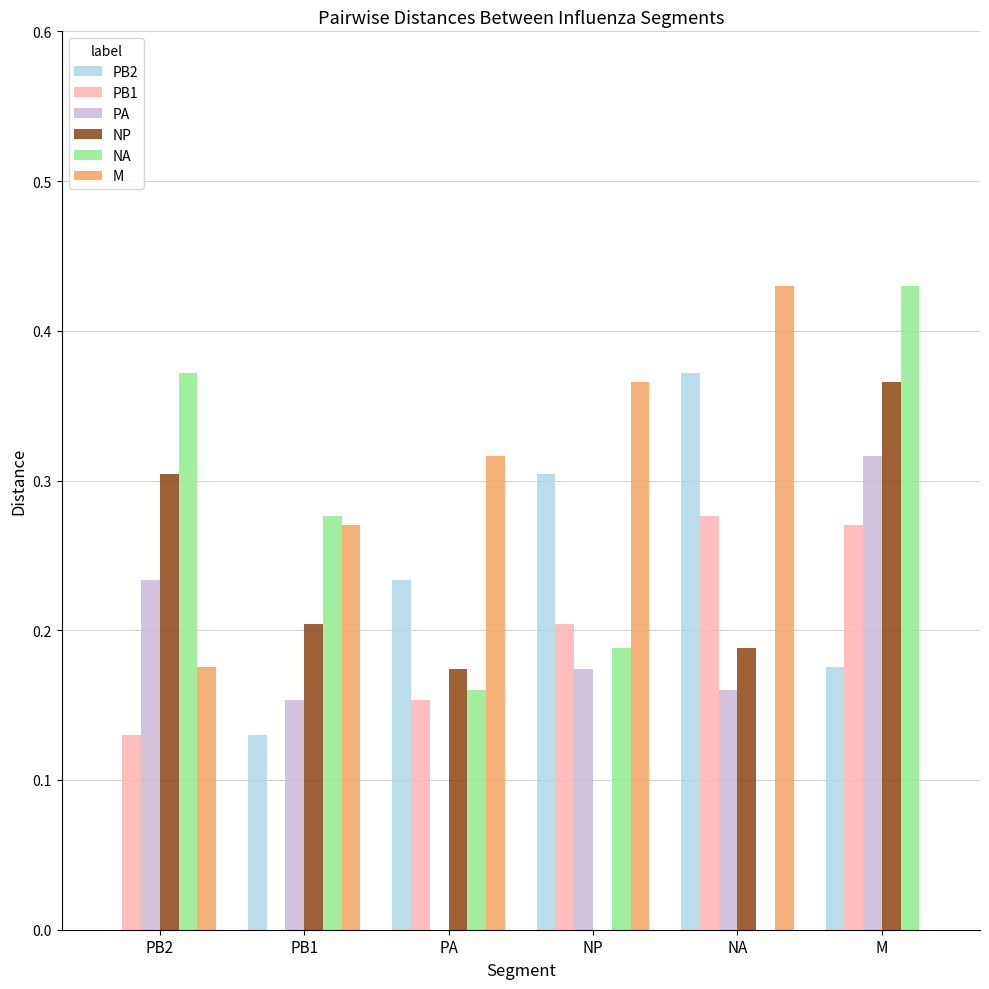

Is the value of PB2 at PB1 greater than the value of NA at M?

No